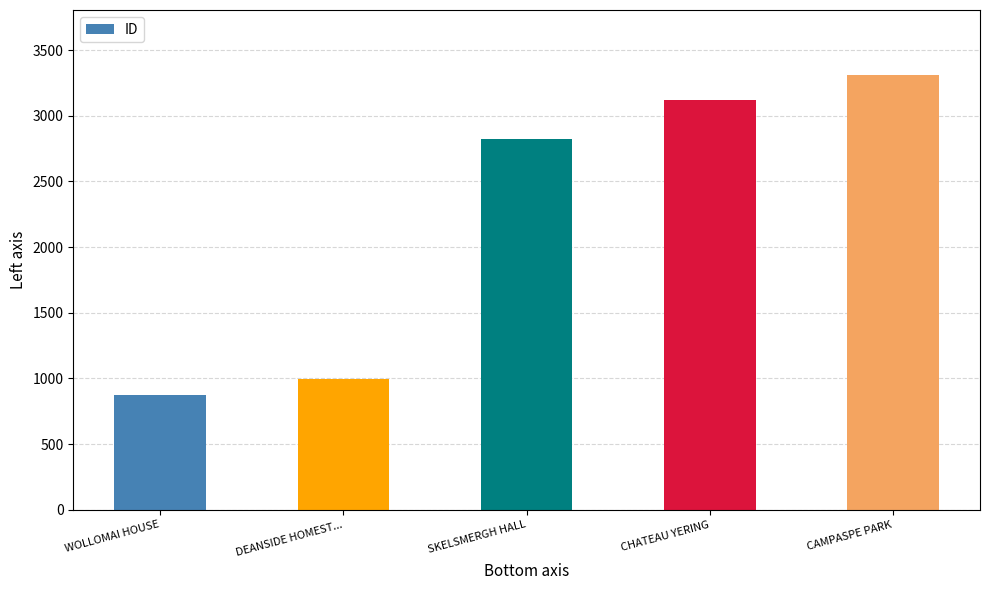

List the labels in order of value, smallest first.

WOLLOMAI HOUSE, DEANSIDE HOMEST..., SKELSMERGH HALL, CHATEAU YERING, CAMPASPE PARK